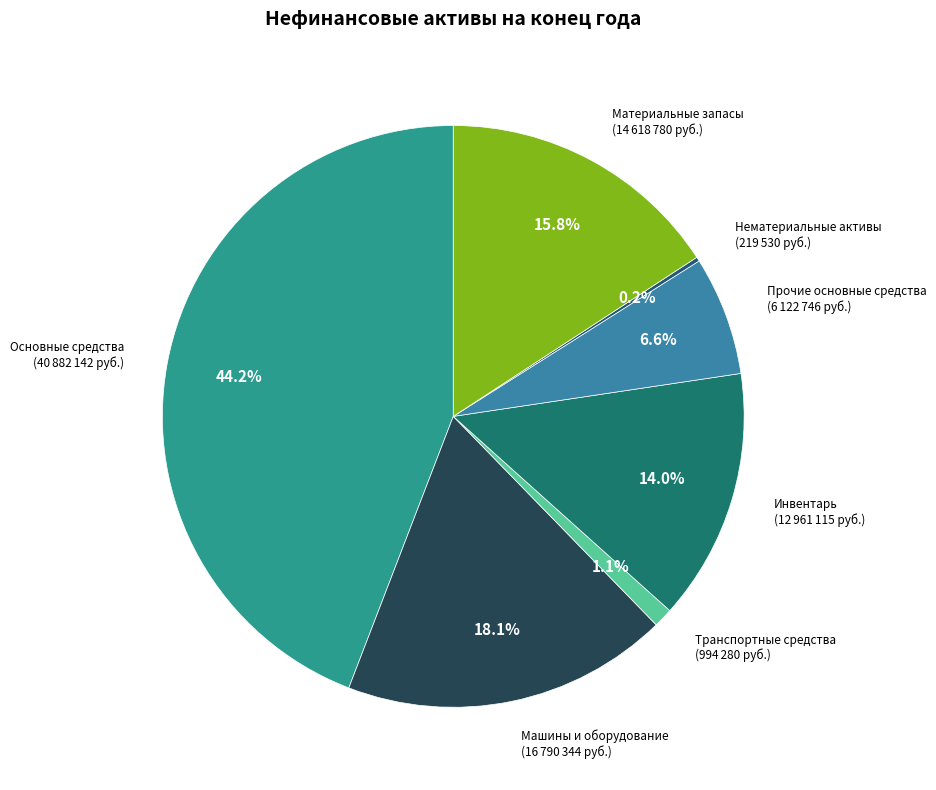

Which category has the biggest portion of the pie?

Основные средства